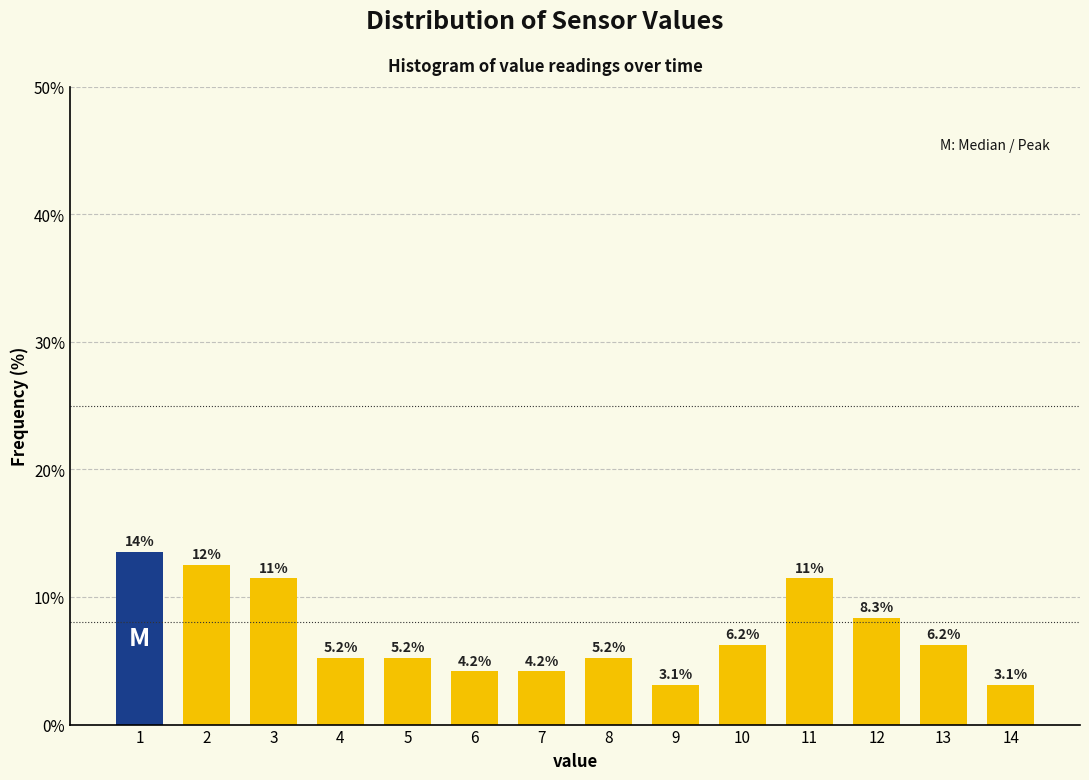

Which has a higher value, 8 or 3?

3